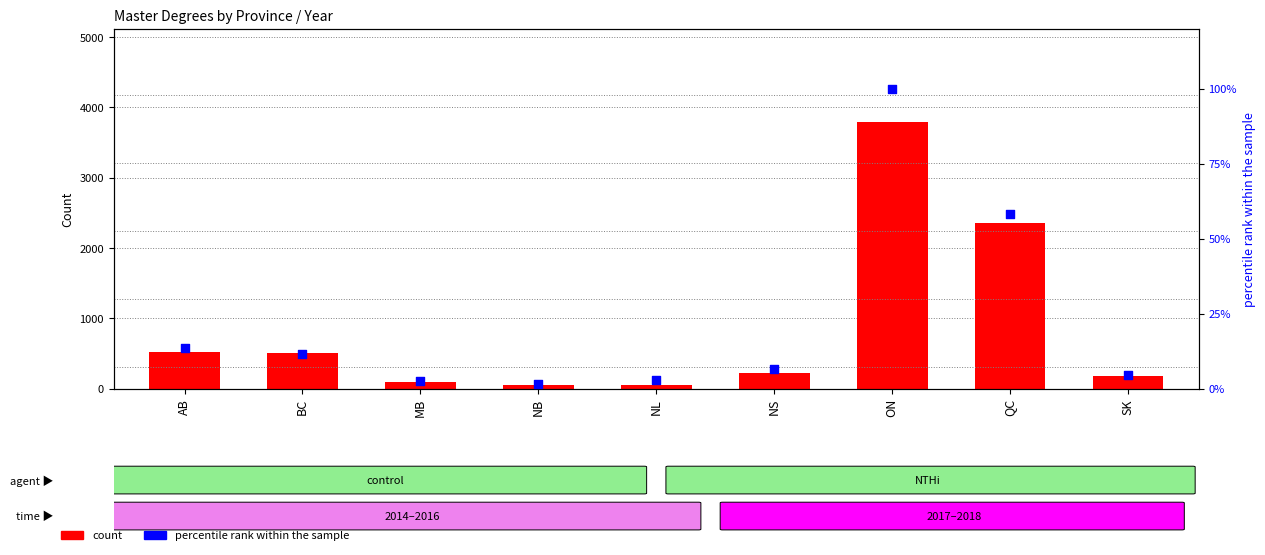

What are all the series names shown in the legend?

count, percentile rank within the sample